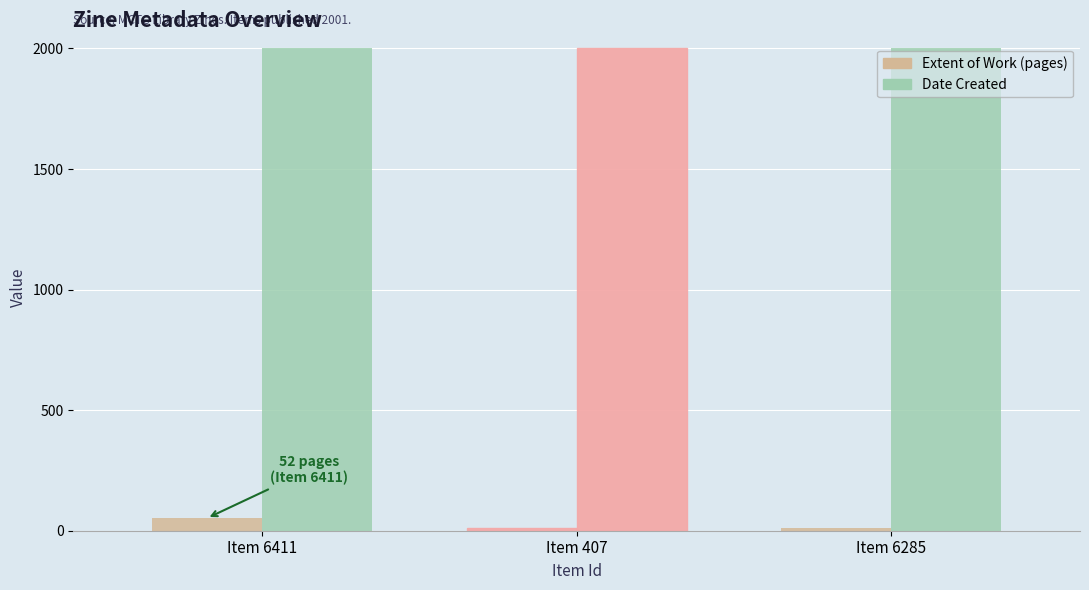

What is the difference between the highest and lowest values at Item 6411?

1949